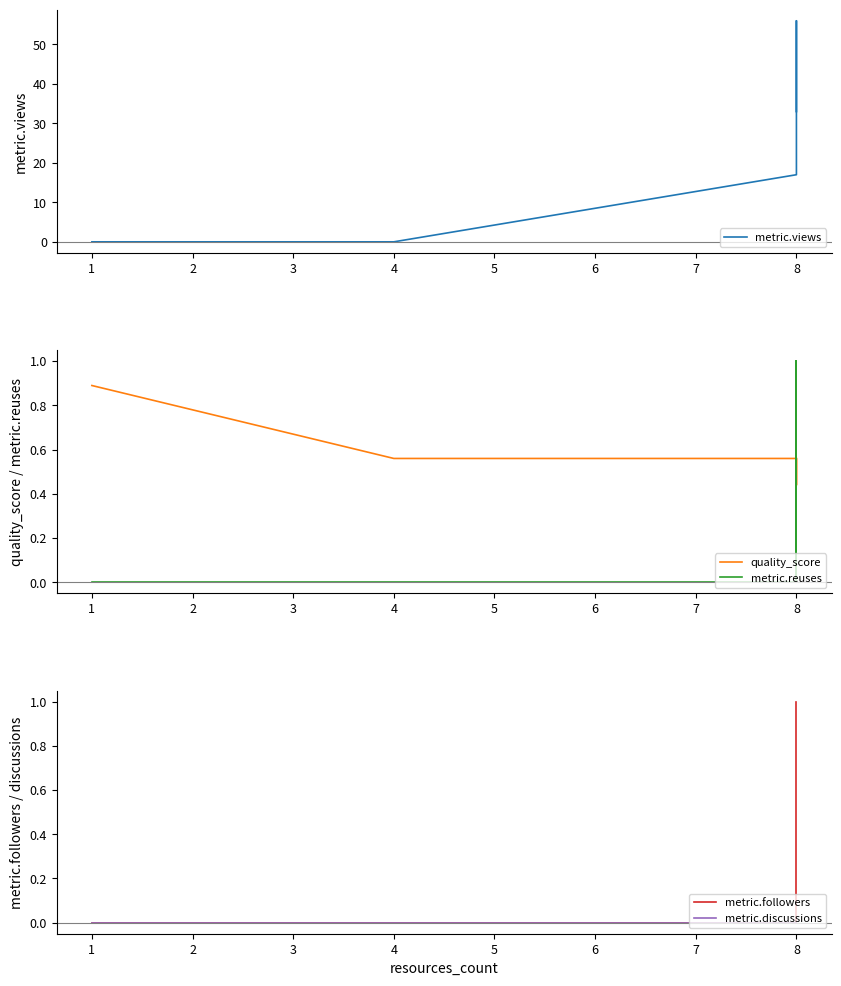

How many values in metric.followers are above zero?

2